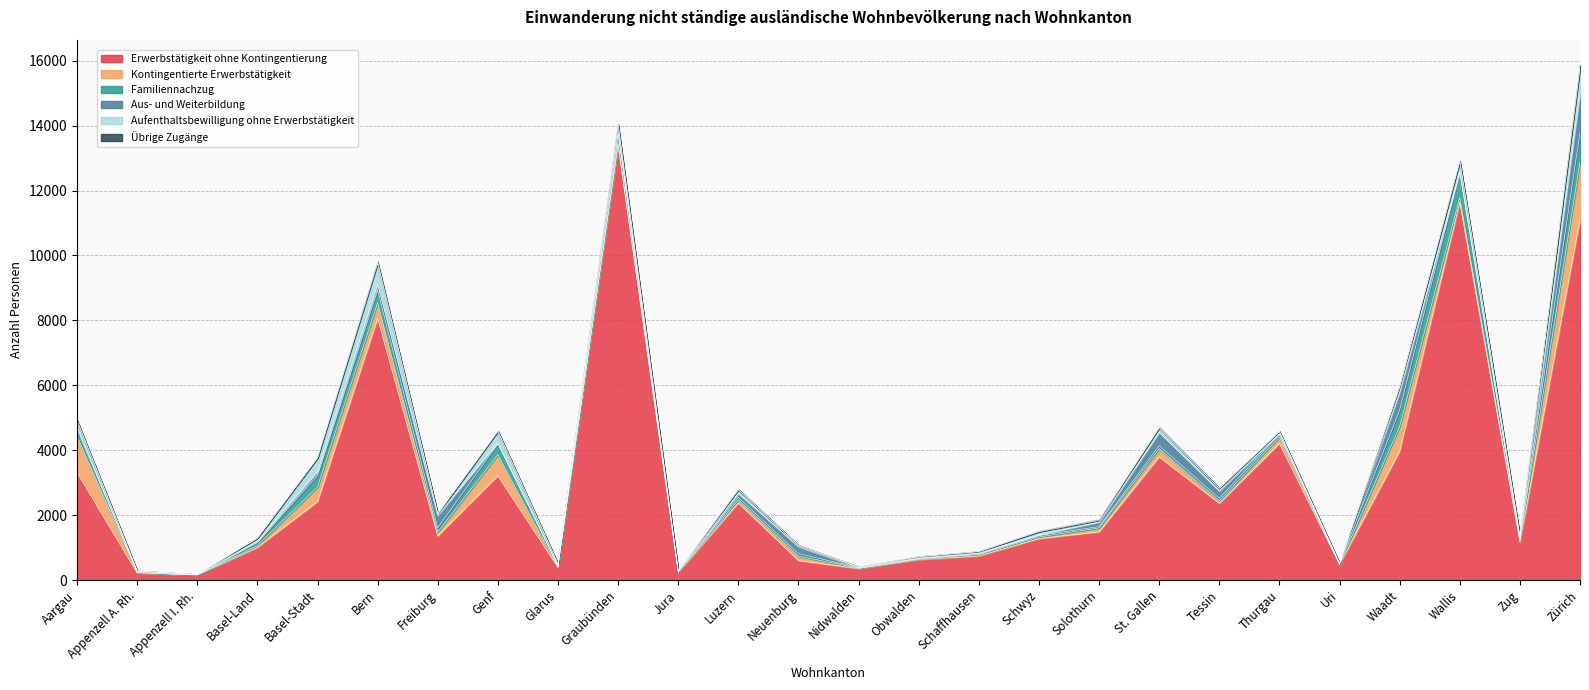

Is the value of Kontingentierte Erwerbstätigkeit at Uri greater than the value of Aufenthaltsbewilligung ohne Erwerbstätigkeit at Jura?

No